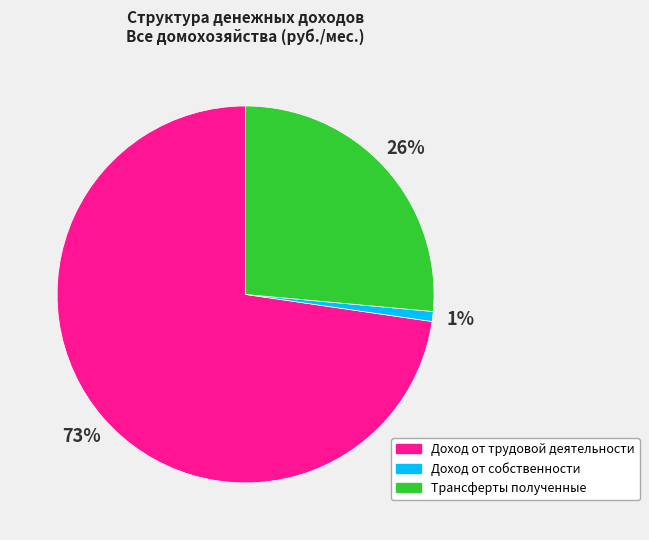

Which slice is the smallest?

Доход от собственности